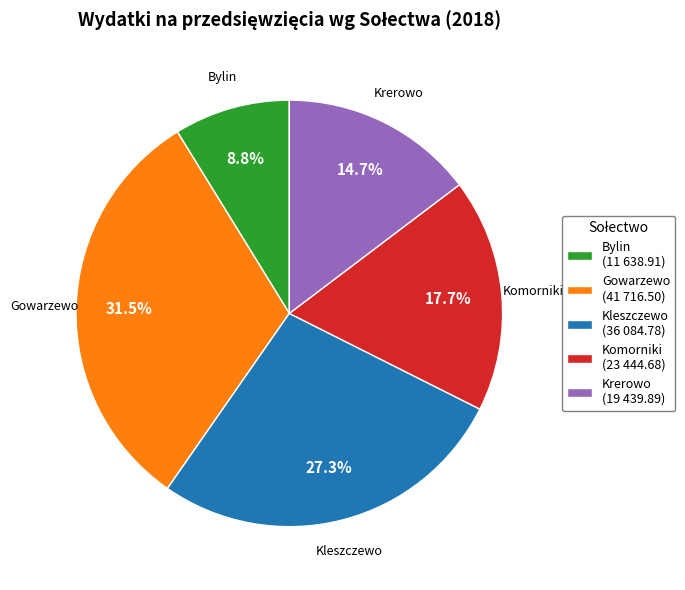

Rank the categories by value from highest to lowest.

Gowarzewo, Kleszczewo, Komorniki, Krerowo, Bylin